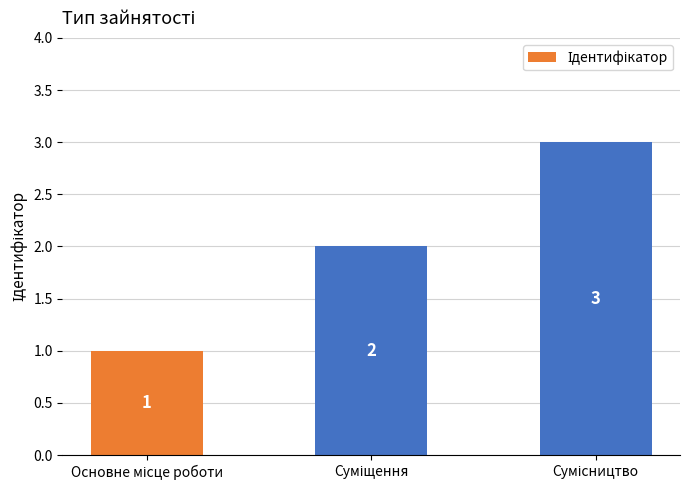

What is the value of the 3rd bar from the left?

3